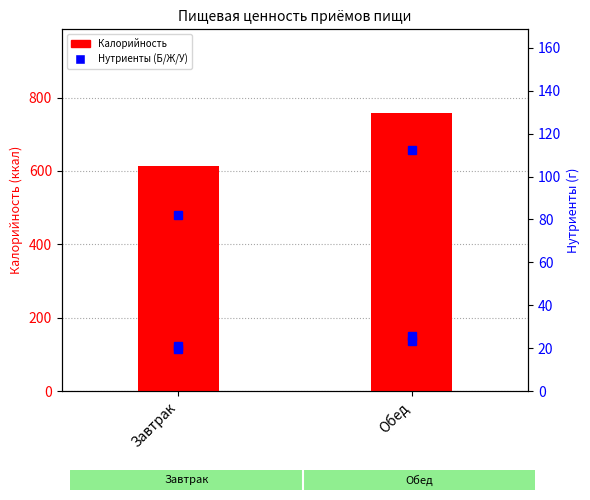

What is the sum of the Жиры values at Обед and Завтрак?

46.5